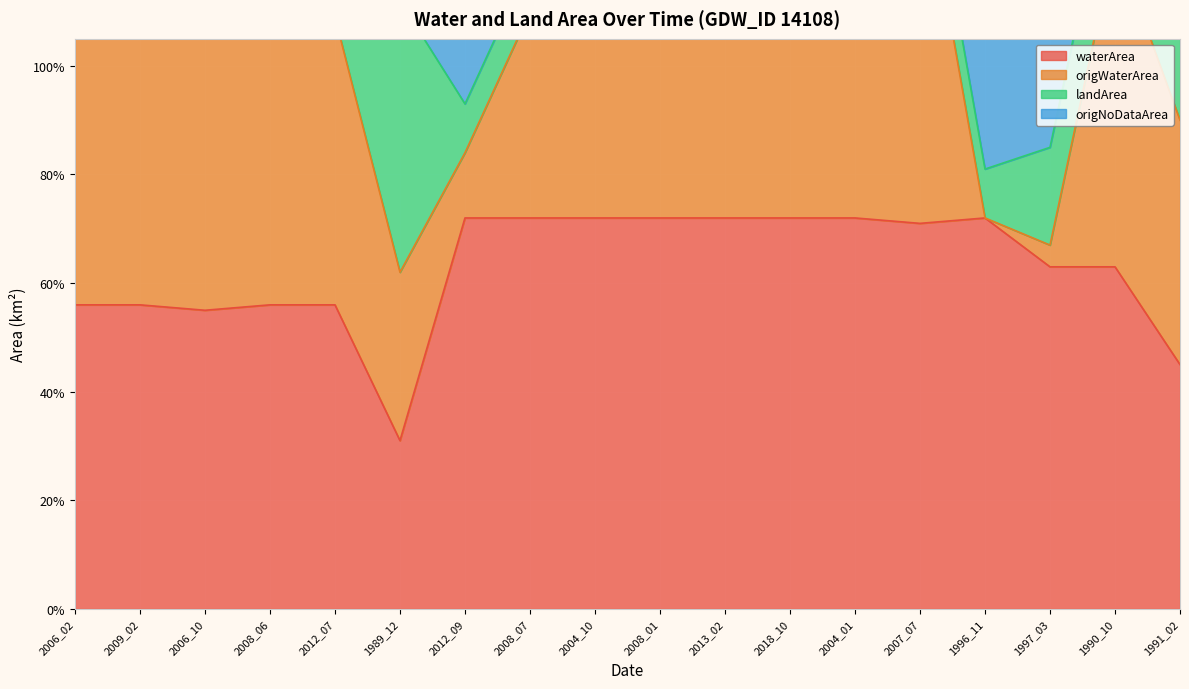

How many waterArea values are between 0 and 1?

18